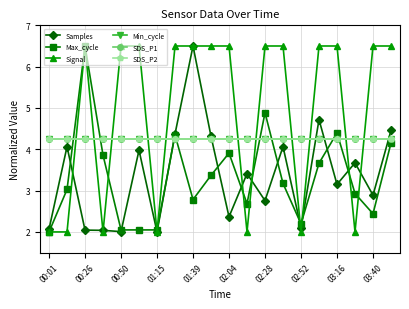

Is this an area chart (filled region under the line)?

No